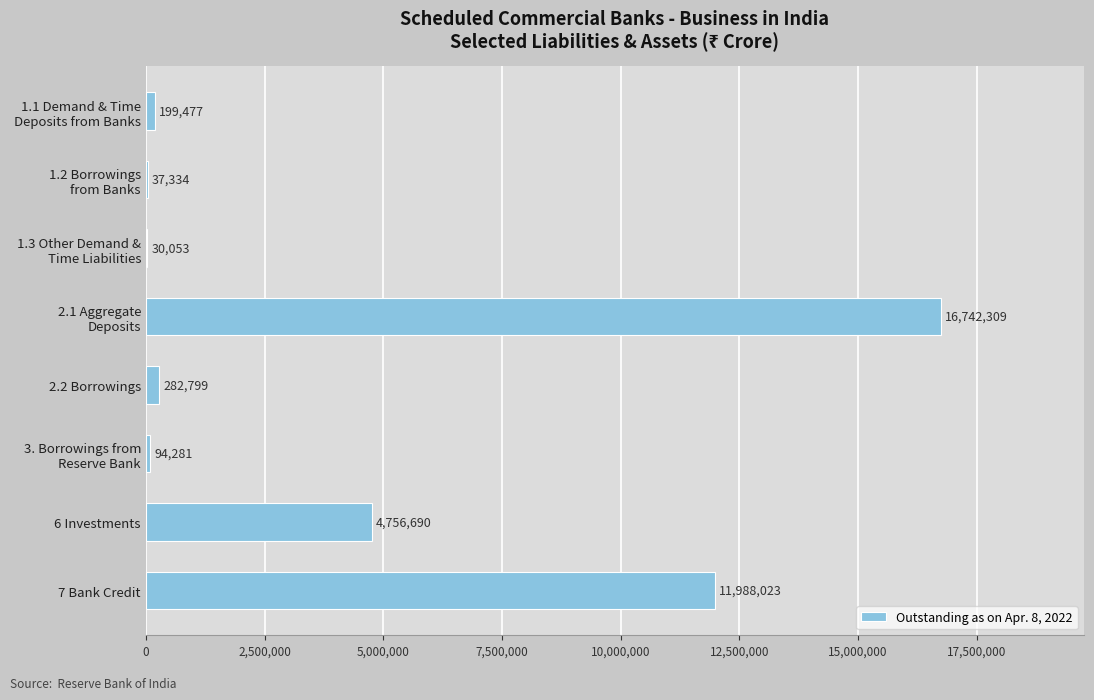

What is the maximum value shown in the chart?

16742309